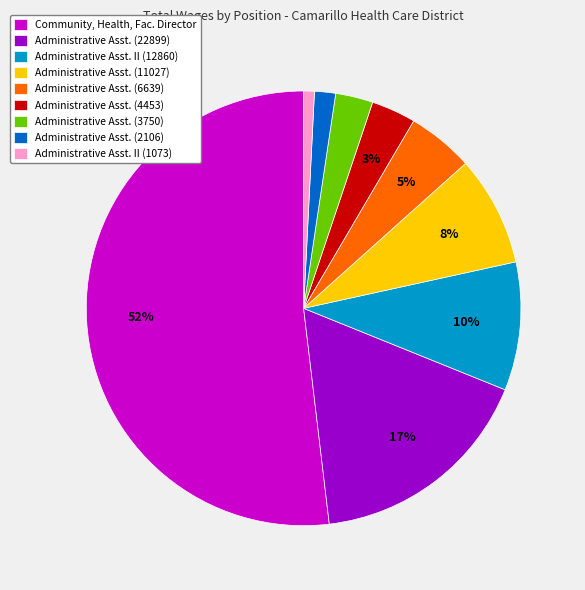

The Administrative Asst. (11027) slice represents 1% of the pie. True or false?

False